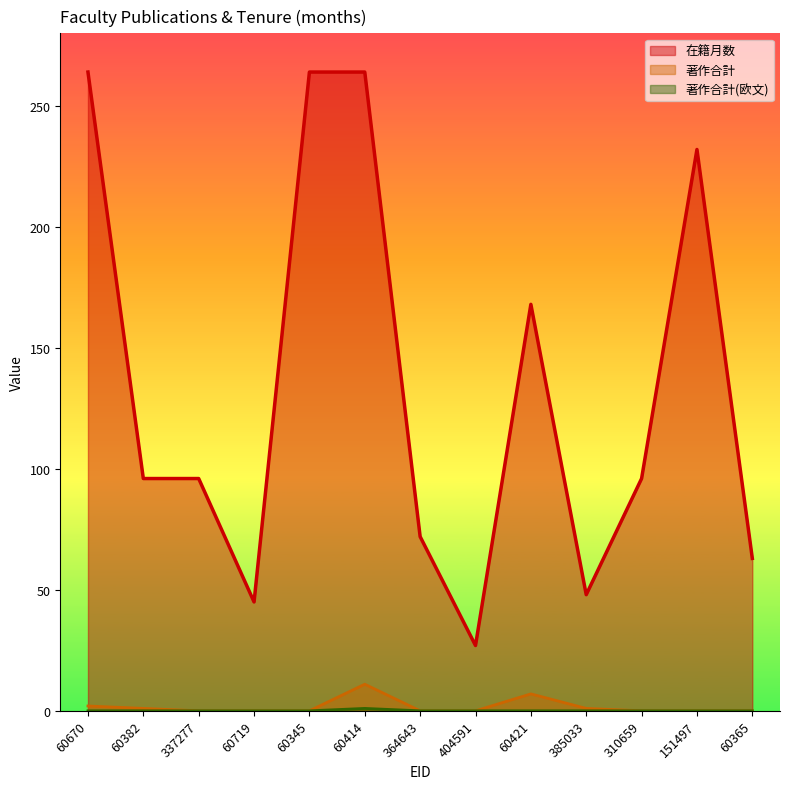

Count the 著作合計(欧文) values in the range 0 to 1.

13